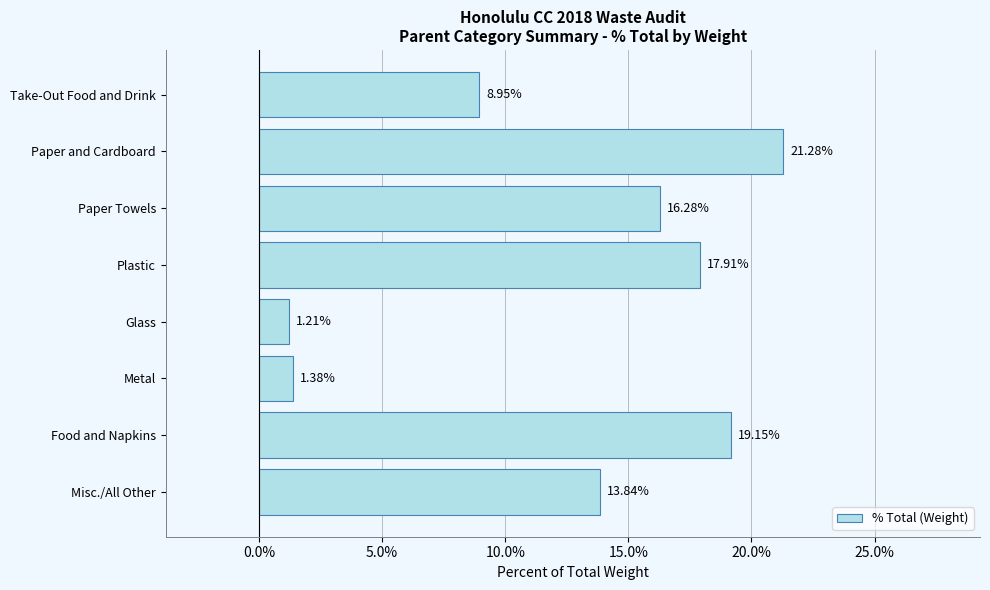

What is the difference between the maximum and minimum values?

20.1